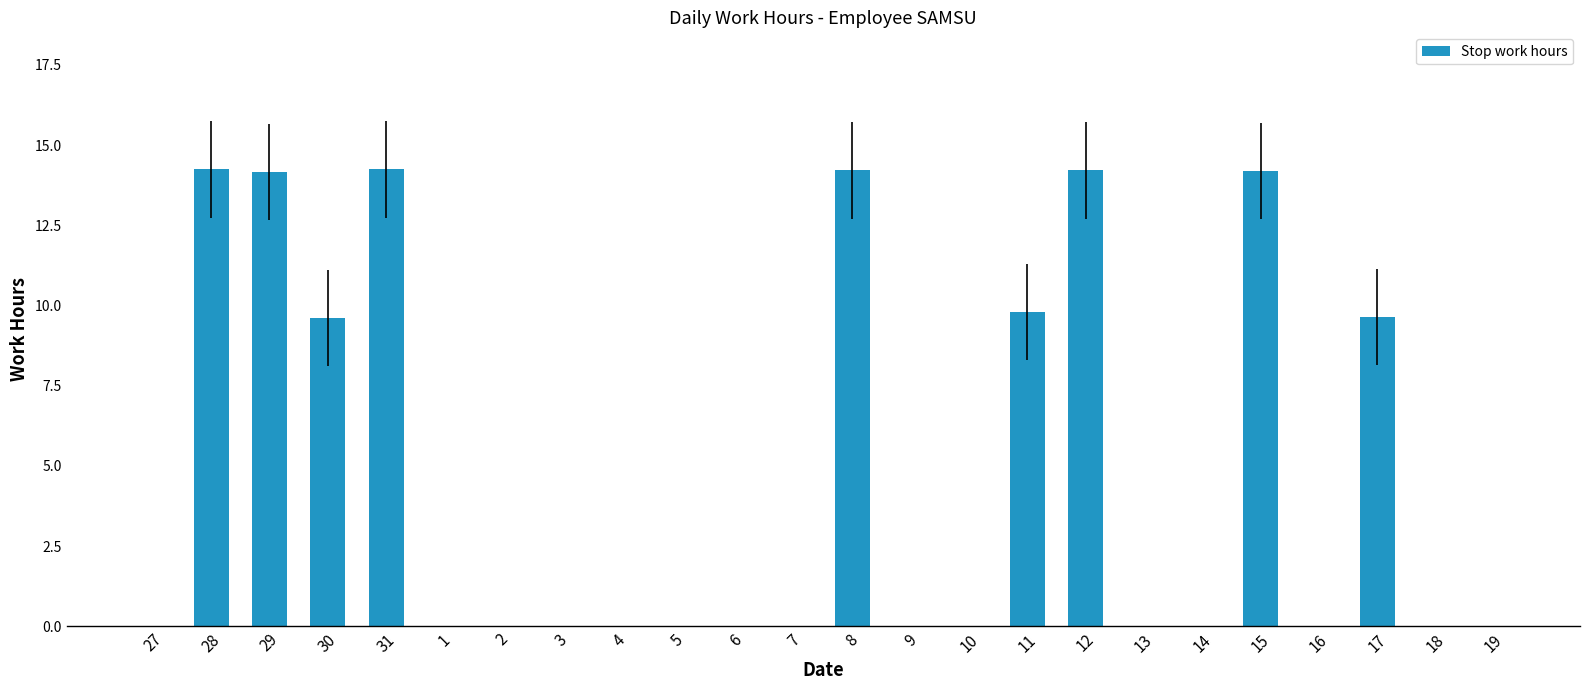

The chart shows a value of 0.0 at 14. True or false?

True